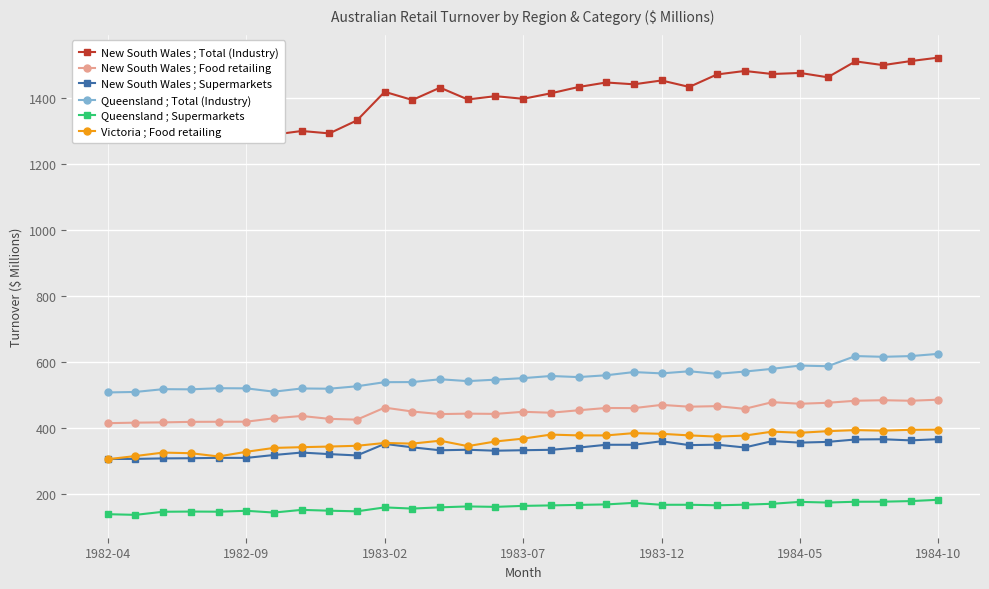

True or false: New South Wales ; Food retailing and New South Wales ; Supermarkets cross at least once.

False